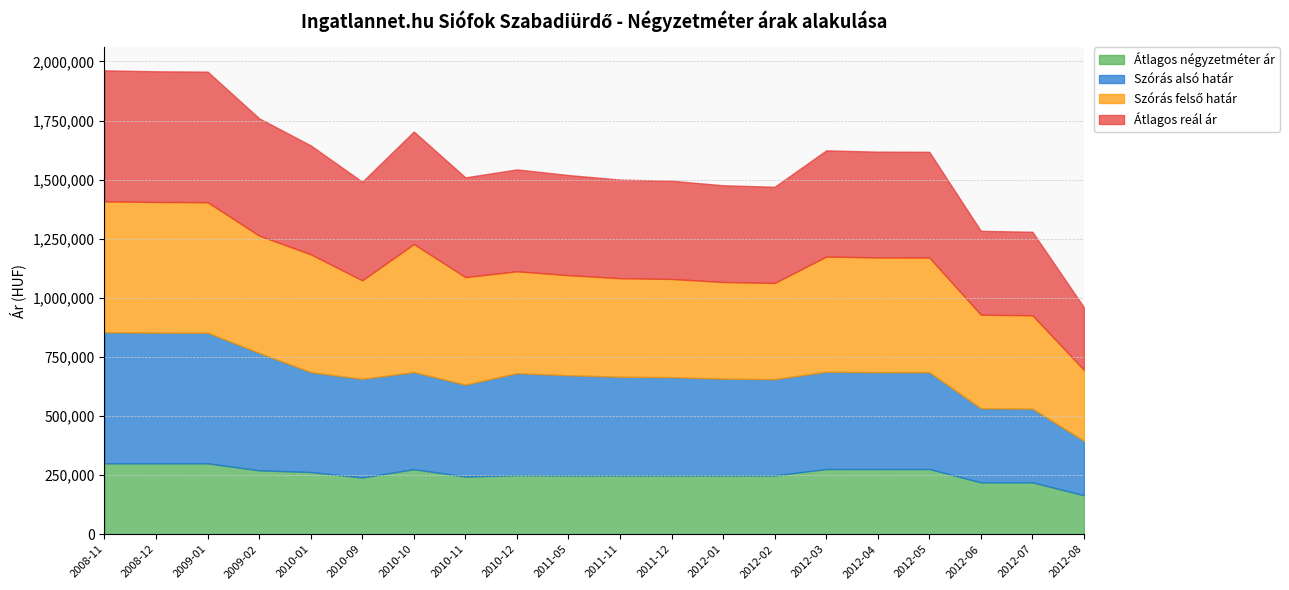

At how many categories does at least one series exceed 295798?

20